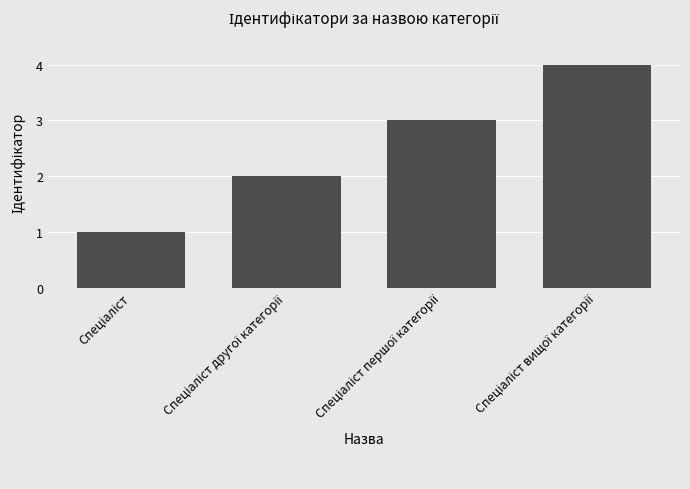

Count the values in the range 2 to 4.

3